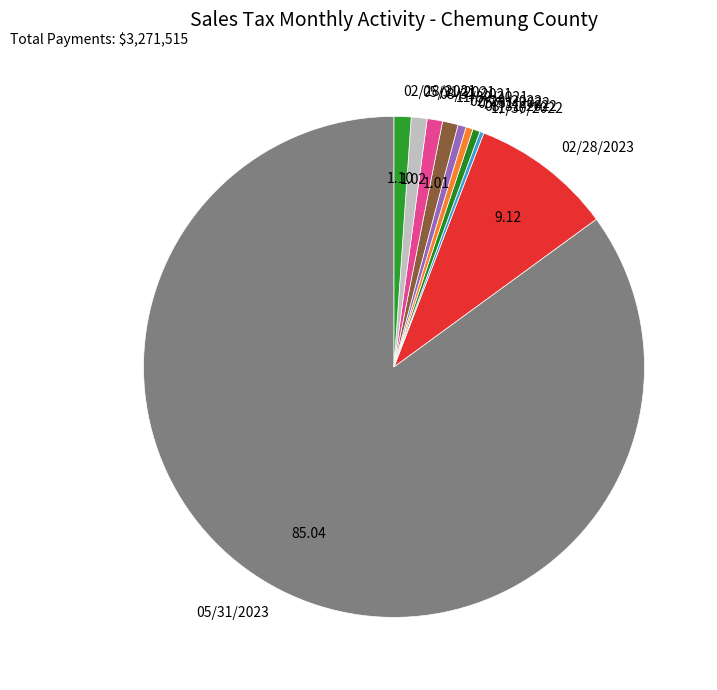

Is there any slice that represents more than half of the pie?

Yes